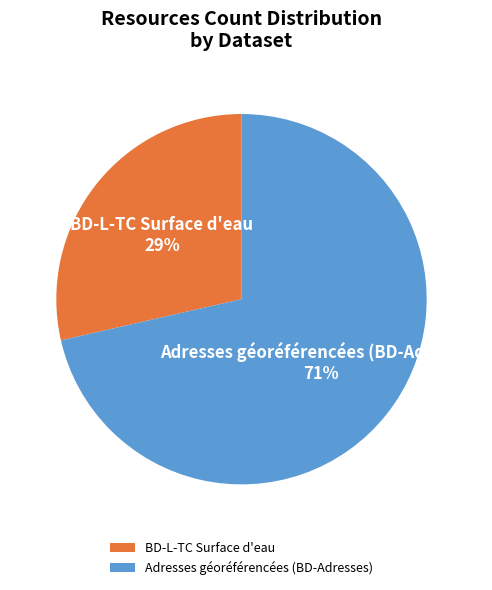

Between BD-L-TC Surface d'eau and Adresses géoréférencées (BD-Adresses), which is larger?

Adresses géoréférencées (BD-Adresses)